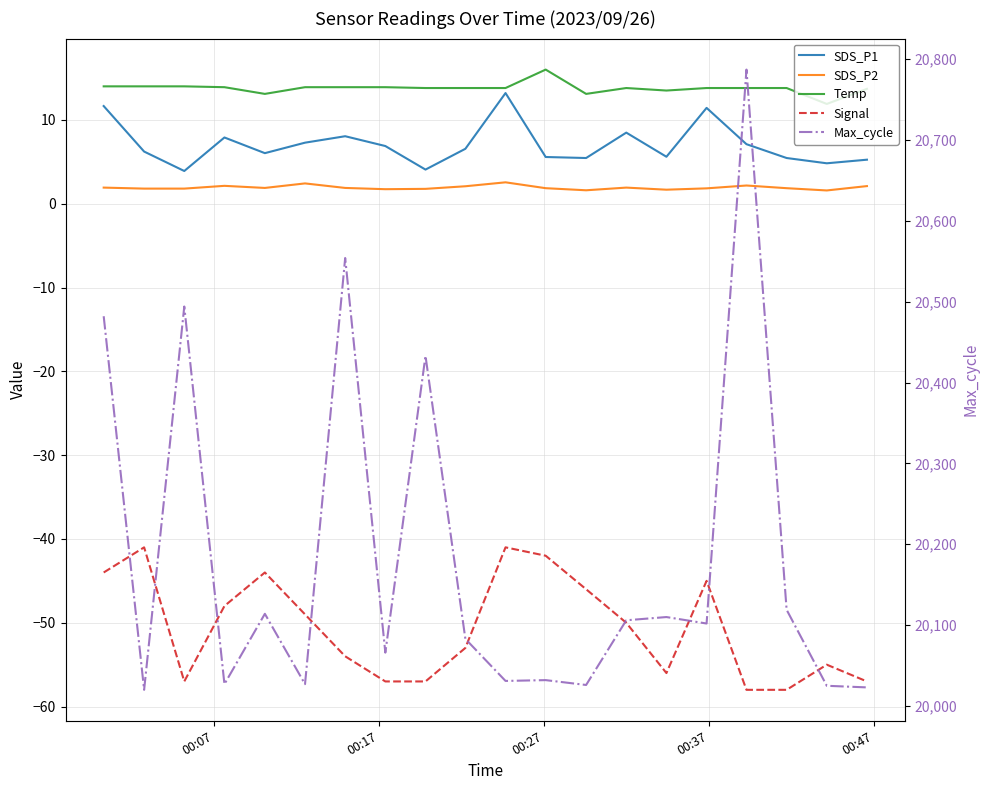

The value of SDS_P1 at 00:07 is 17.0. True or false?

False